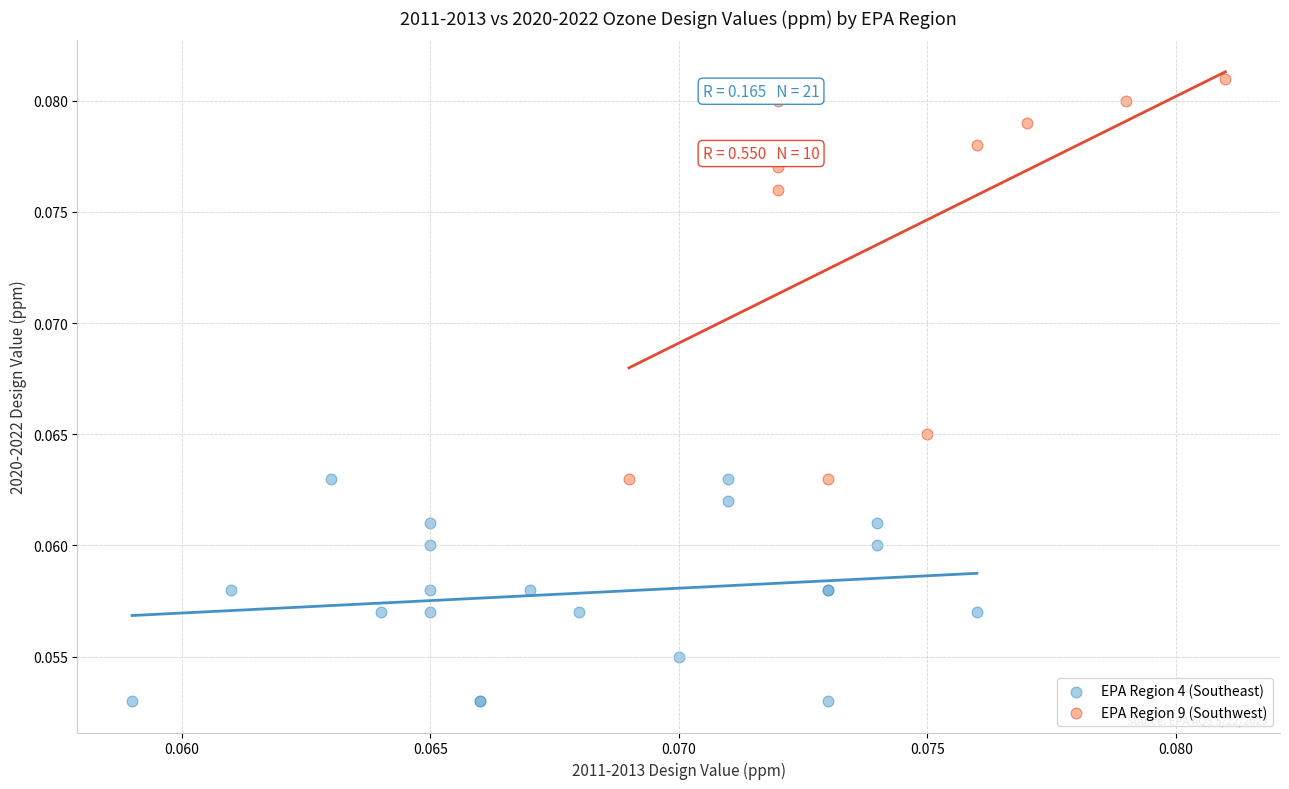

Which series has the largest Y range (max minus min)?

EPA Region 9 (Southwest)